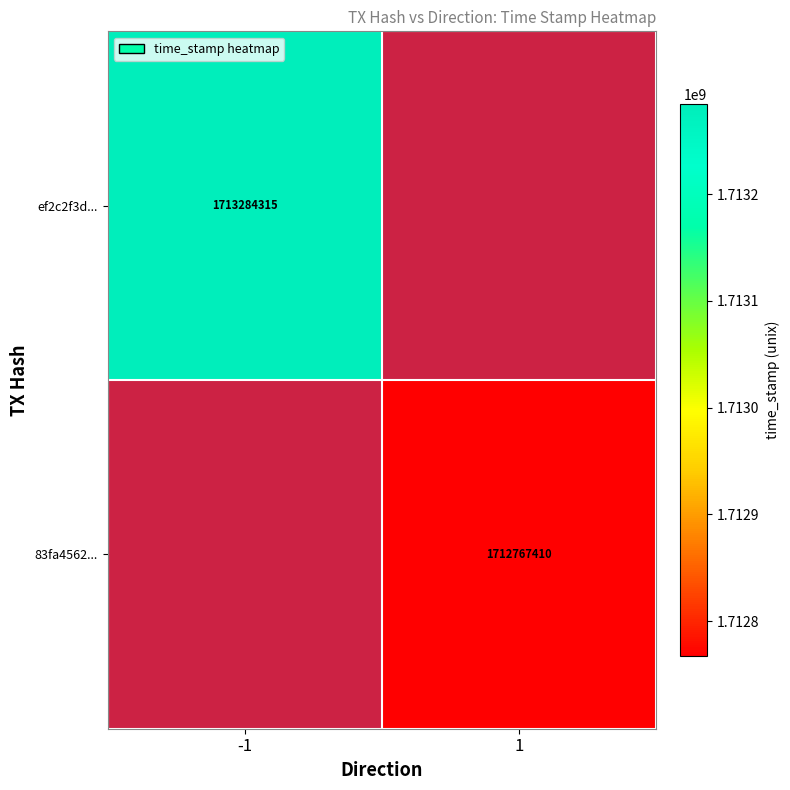

True or false: ef2c2f3d... has a value of 564381715 at -1.

False